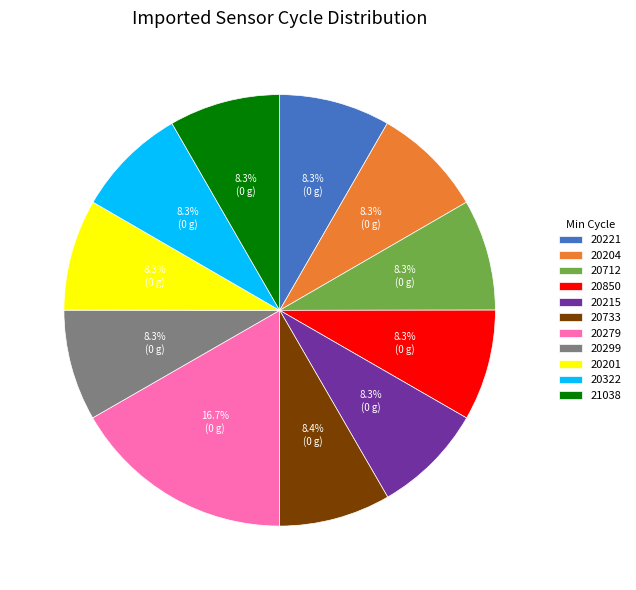

How many segments does this pie chart have?

11